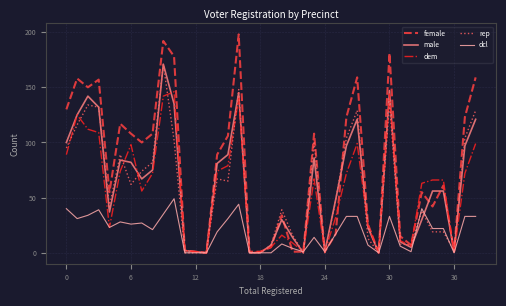

What is the maximum value shown in the chart?

198